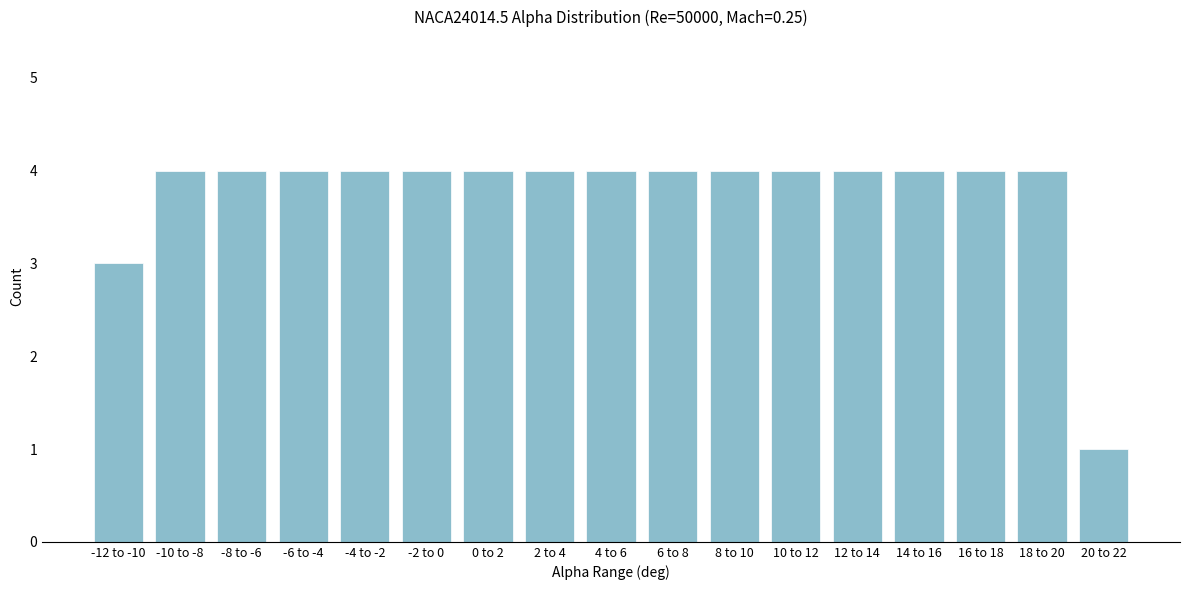

Reading left to right, transcribe all the data shown in this chart.

3	4	4	4	4	4	4	4	4	4	4	4	4	4	4	4	1